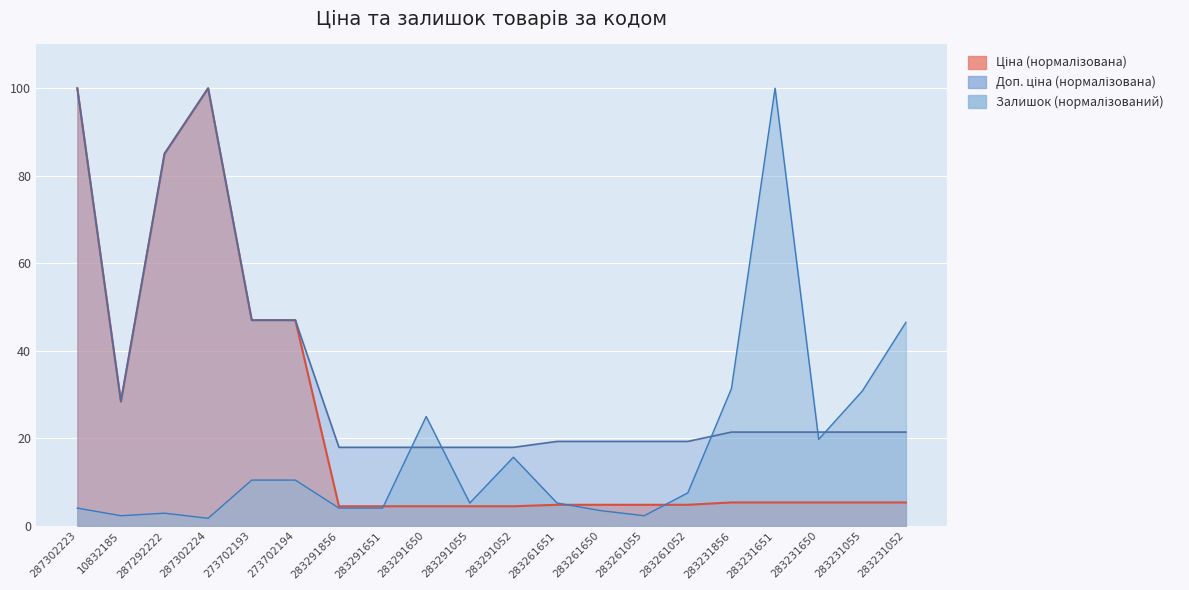

The value of Залишок at 283291052 is 3.4. True or false?

False